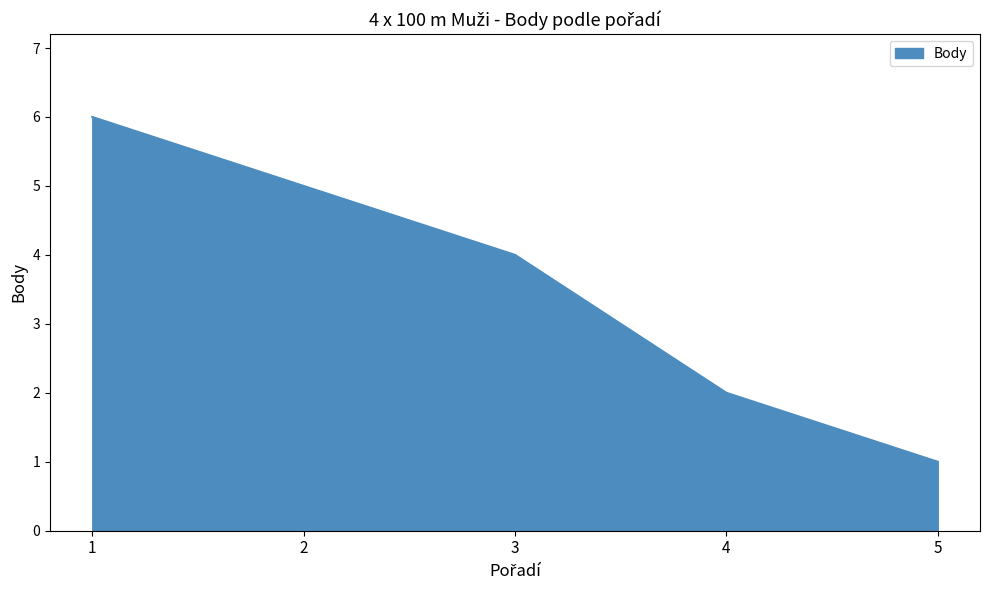

What is the minimum value shown in the chart?

1